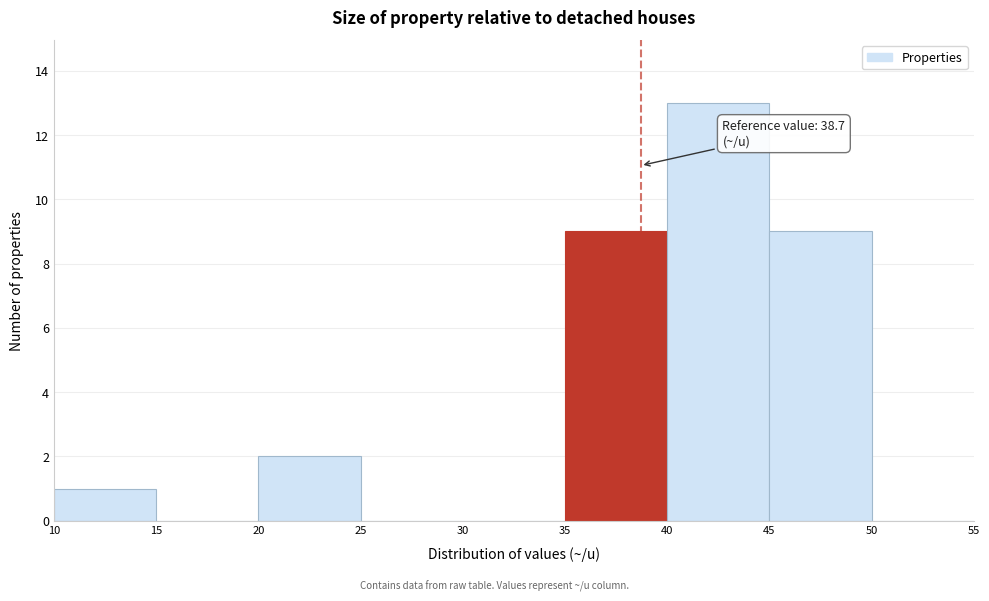

Which range on the x-axis has the tallest bar?

40 to 45